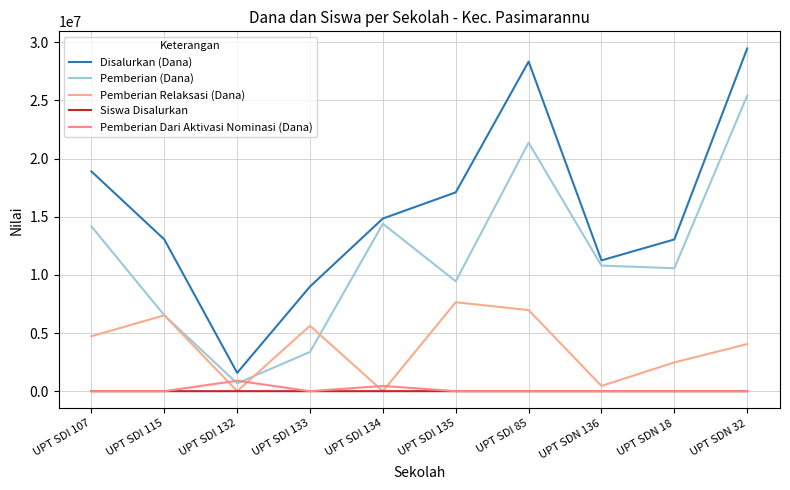

Where is Pemberian Dari Aktivasi Nominasi (Dana) nearest to the value 450000?

UPT SDI 134